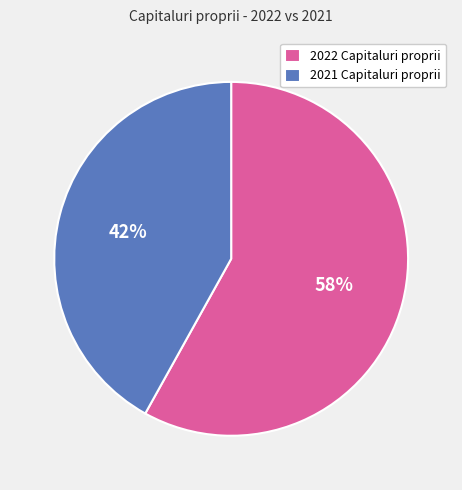

To the nearest percent, what is the difference between the 2021 Capitaluri proprii and 2022 Capitaluri proprii slice percentages?

16%